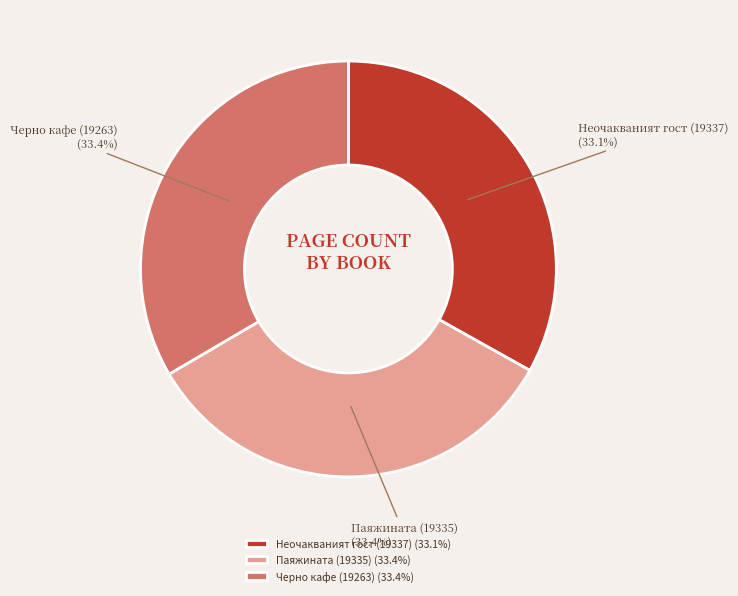

What is the ratio of the value at Неочакваният гост (19337) to the value at Черно кафе (19263)?

1.0